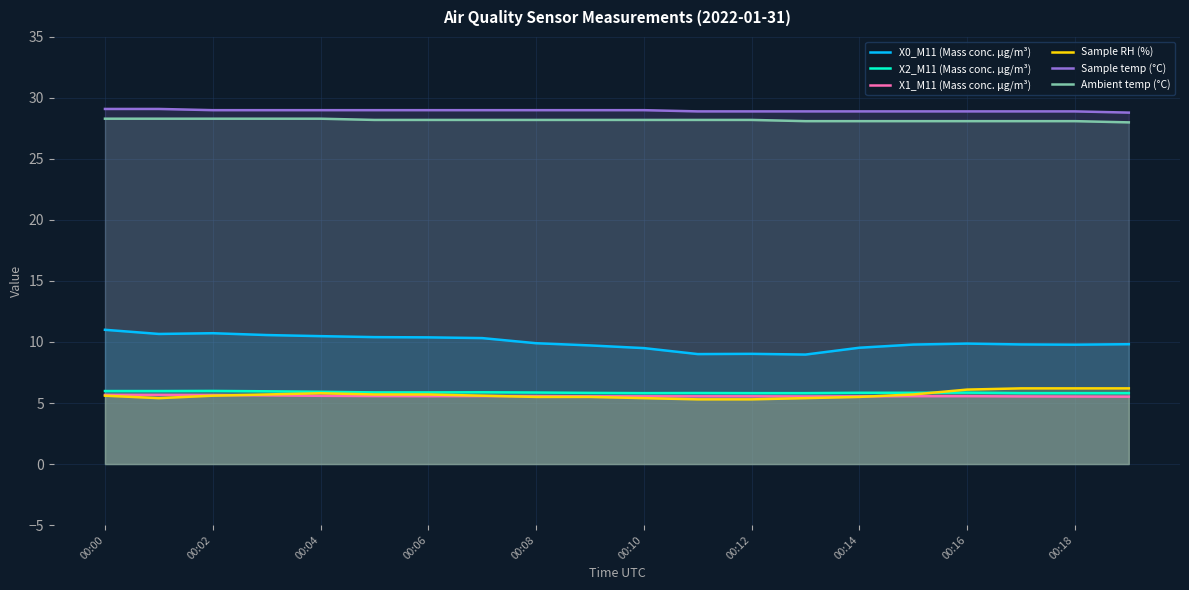

What is the total value across all series at 00:16?

84.4